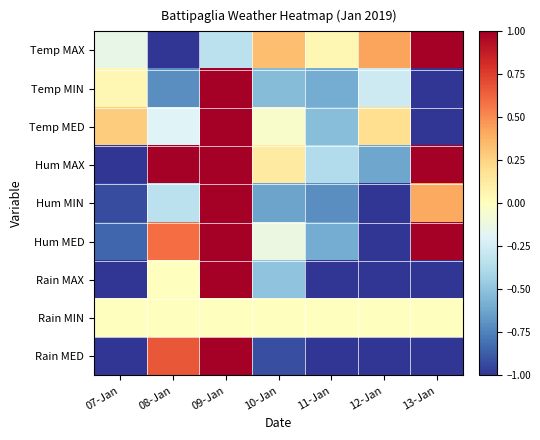

Which series has the largest total across all categories?

Hum MAX